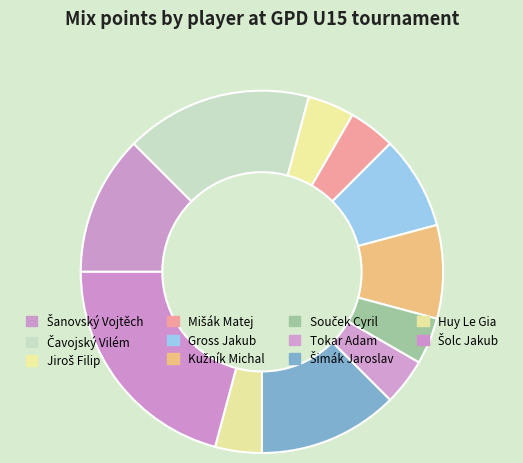

Count the number of slices in the pie.

11